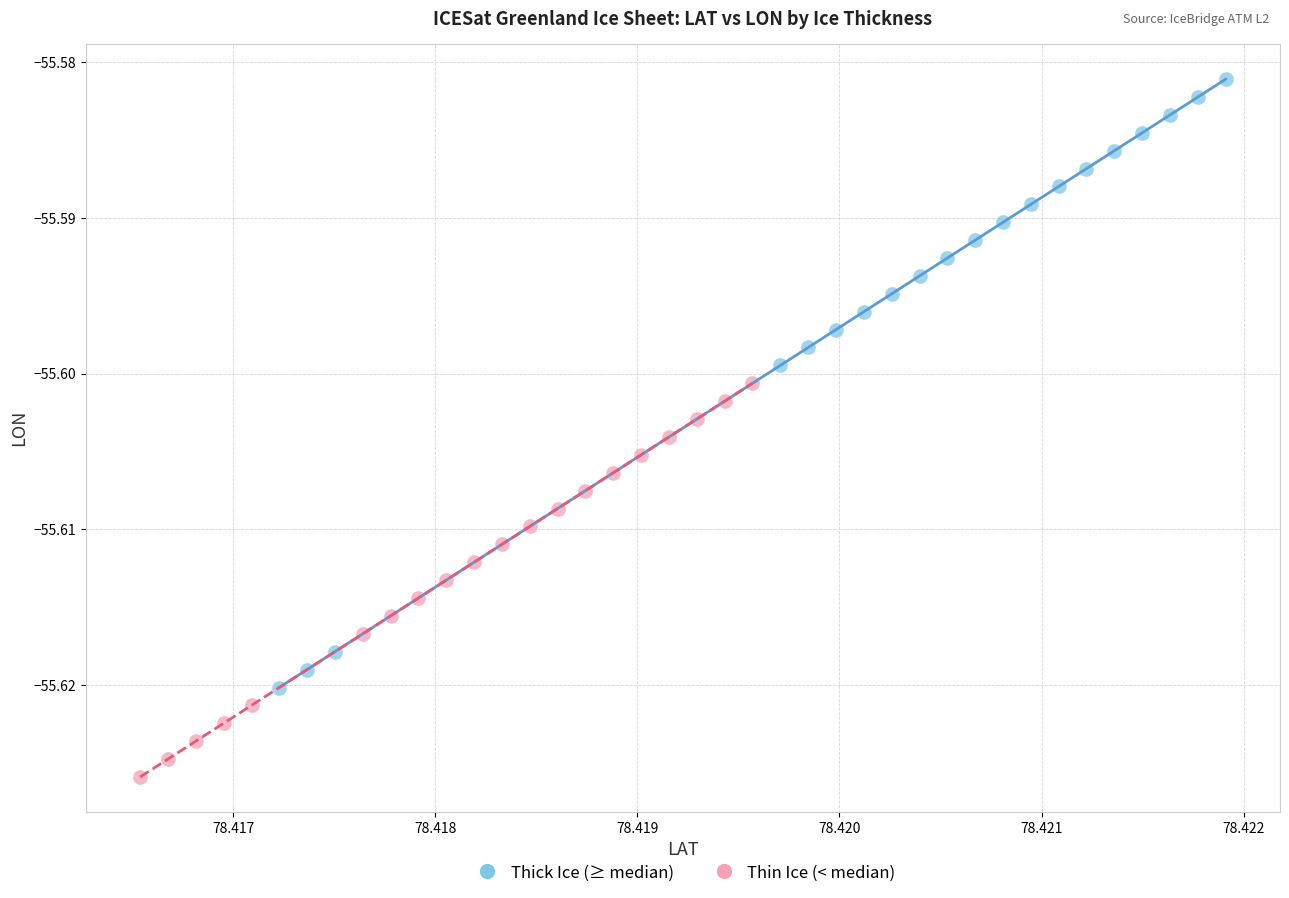

Which series reaches the maximum Y coordinate?

Thick Ice (≥ median)